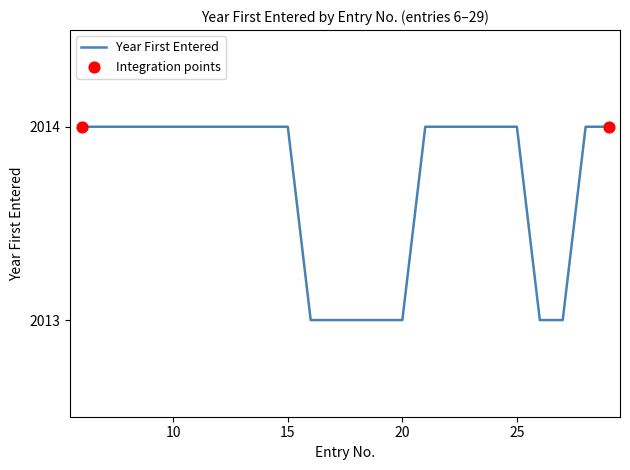

What is the greatest value displayed?

2014